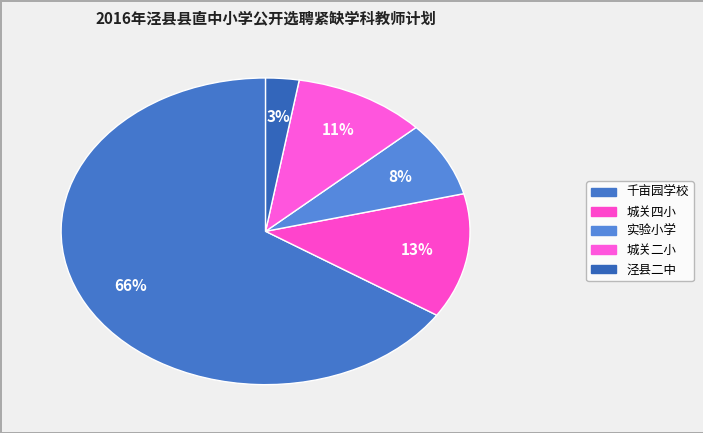

Does 城关二小 account for over 50% of the chart?

No